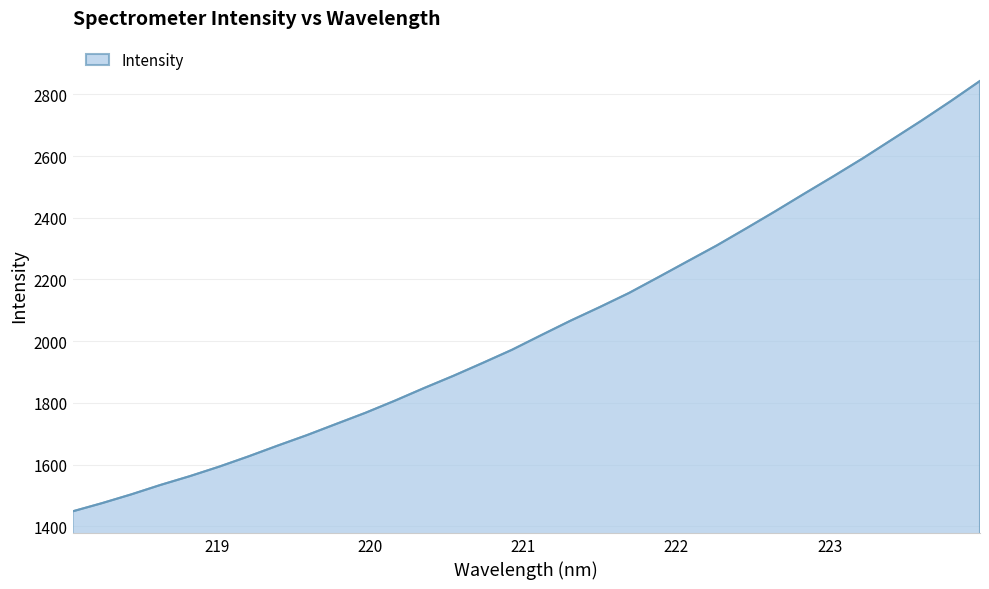

Reading left to right, what are all the values shown in this chart?

1448.1	1474.7	1503.1	1533.8	1562.3	1593.1	1626.3	1661.4	1695.4	1731.7	1767.9	1807.0	1848.0	1887.6	1929.4	1972.0	2019.5	2066.3	2110.5	2156.3	2207.3	2259.0	2310.4	2365.4	2421.3	2478.8	2535.4	2593.4	2654.3	2715.2	2778.4	2843.8